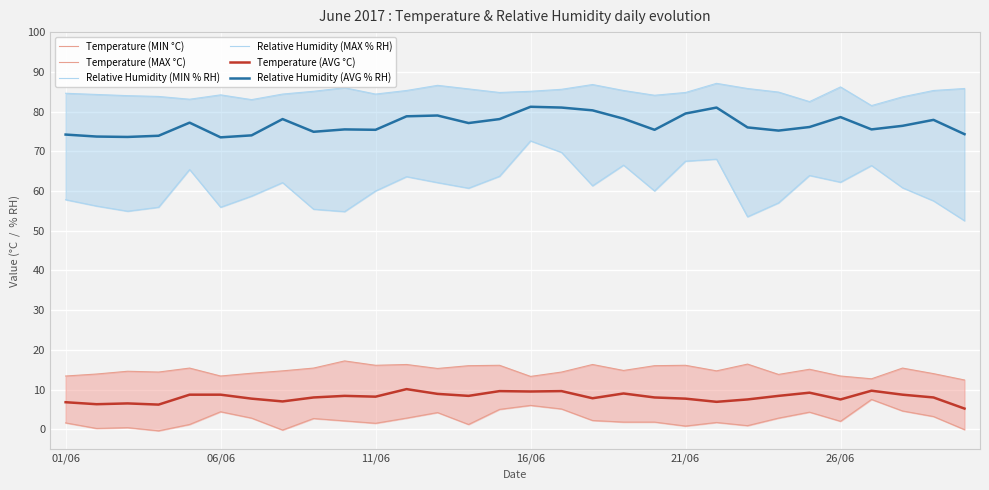

What is the lowest value of the Relative Humidity (AVG % RH) series?

73.5